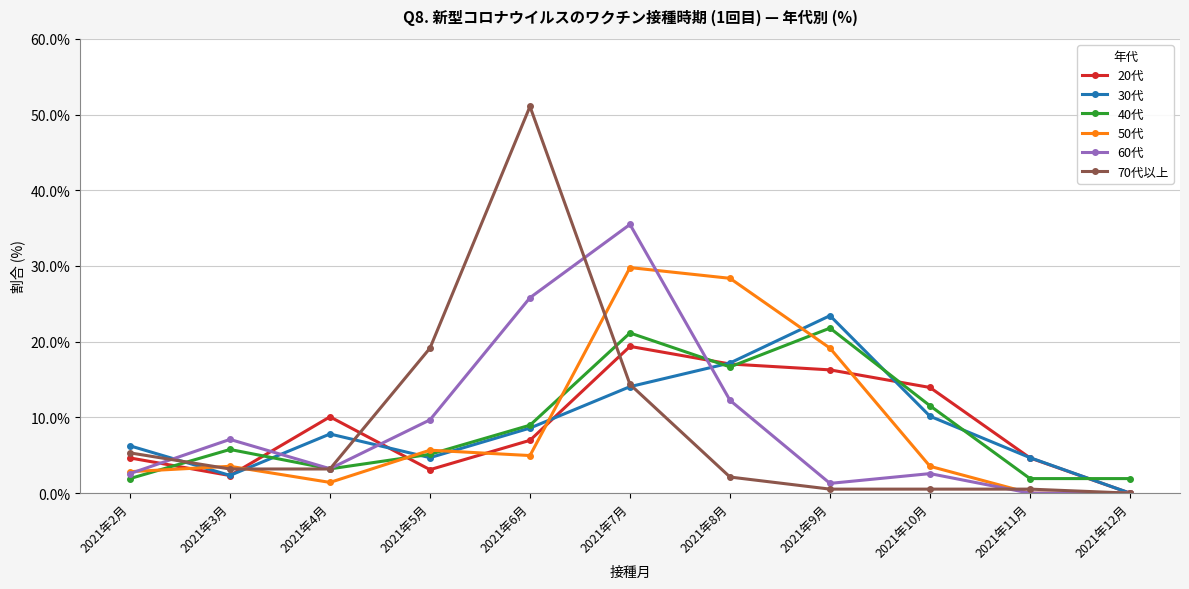

Which label corresponds to the largest value in the chart?

2021年6月